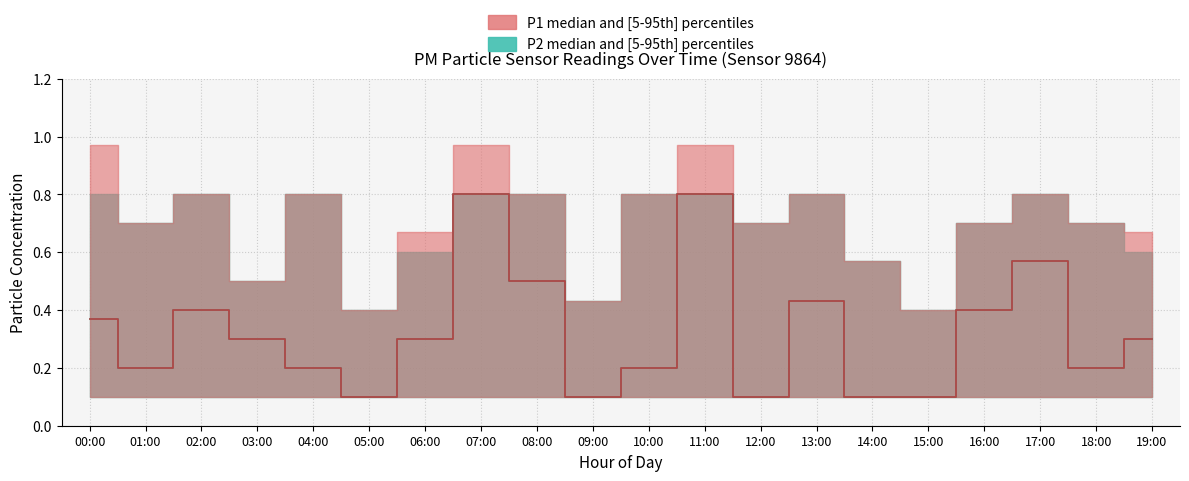

Is it true that P1_med equals 0.4 at 13:00?

True